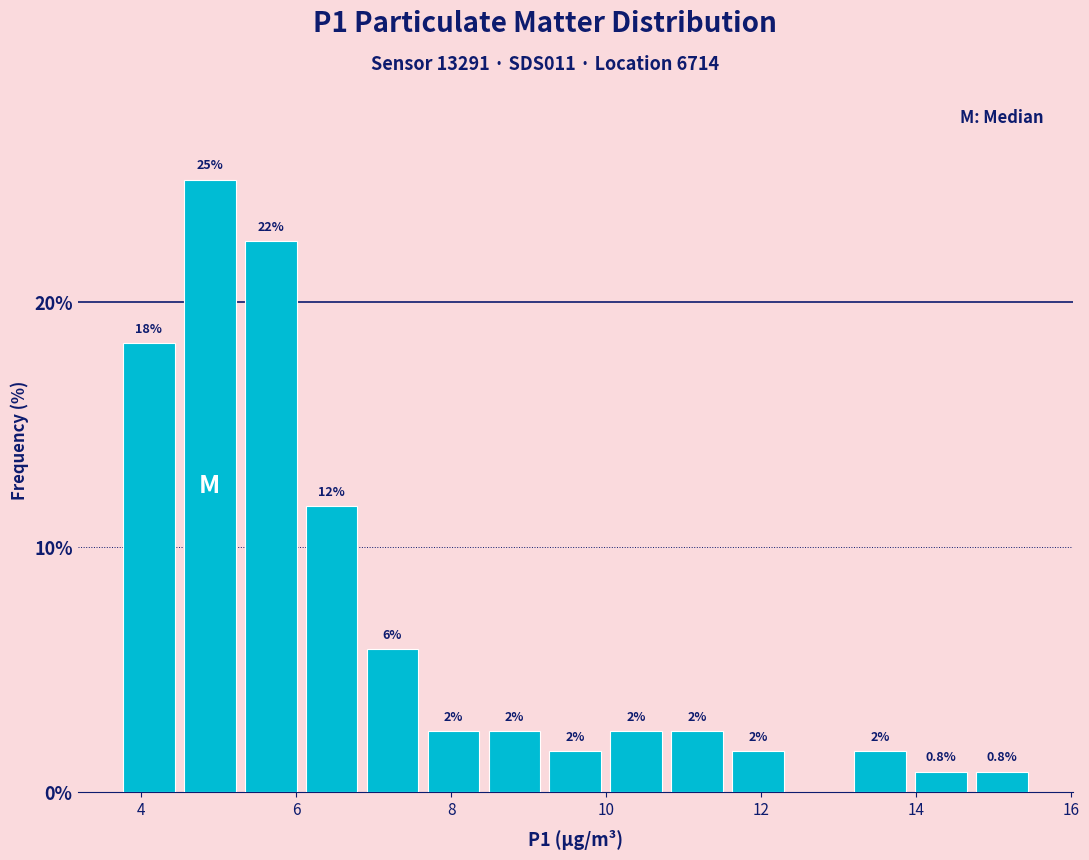

Read against the x-axis, roughly where is the centre of the tallest bar?

4.8